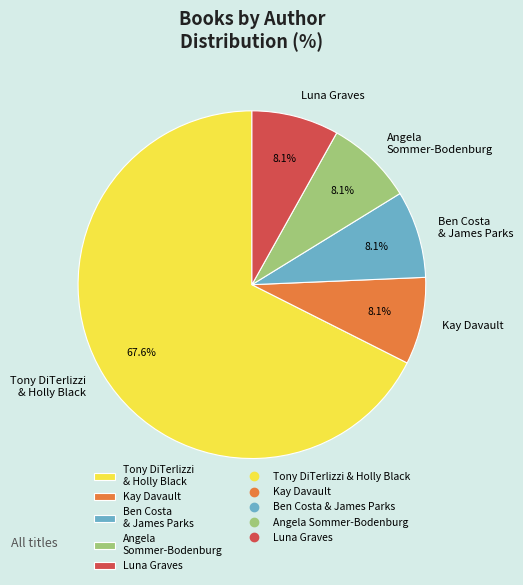

Which slice is the largest?

Tony DiTerlizzi & Holly Black